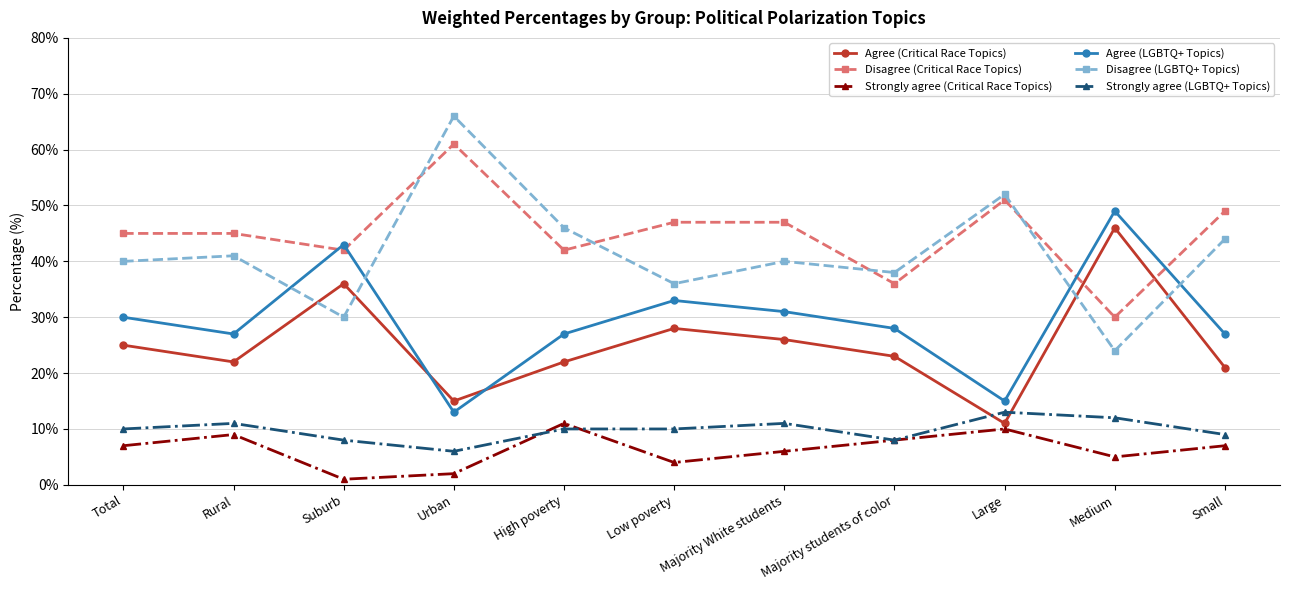

At which category does Agree (Critical Race Topics) reach its first local peak?

Suburb